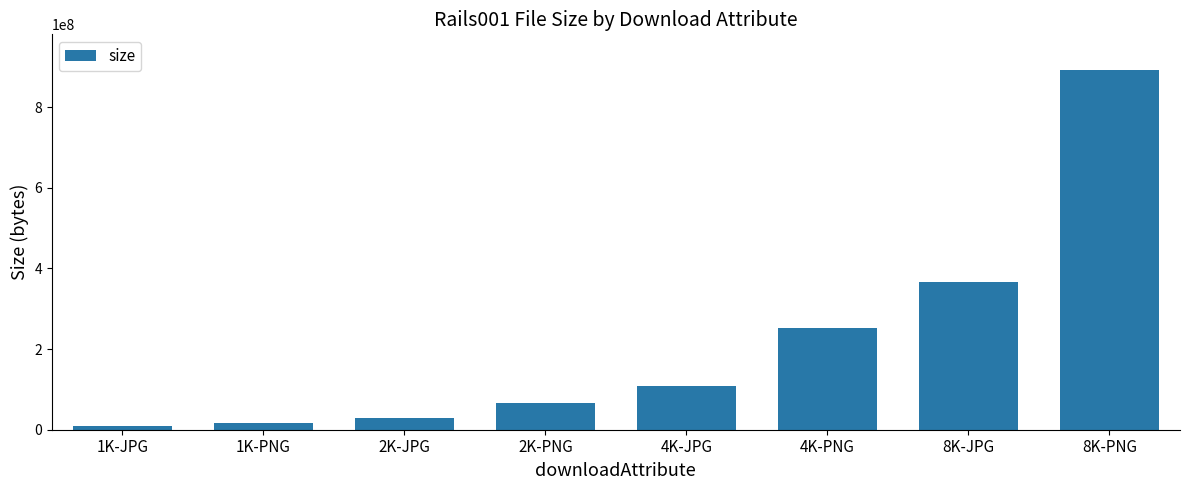

Which has a higher value, 1K-JPG or 4K-JPG?

4K-JPG